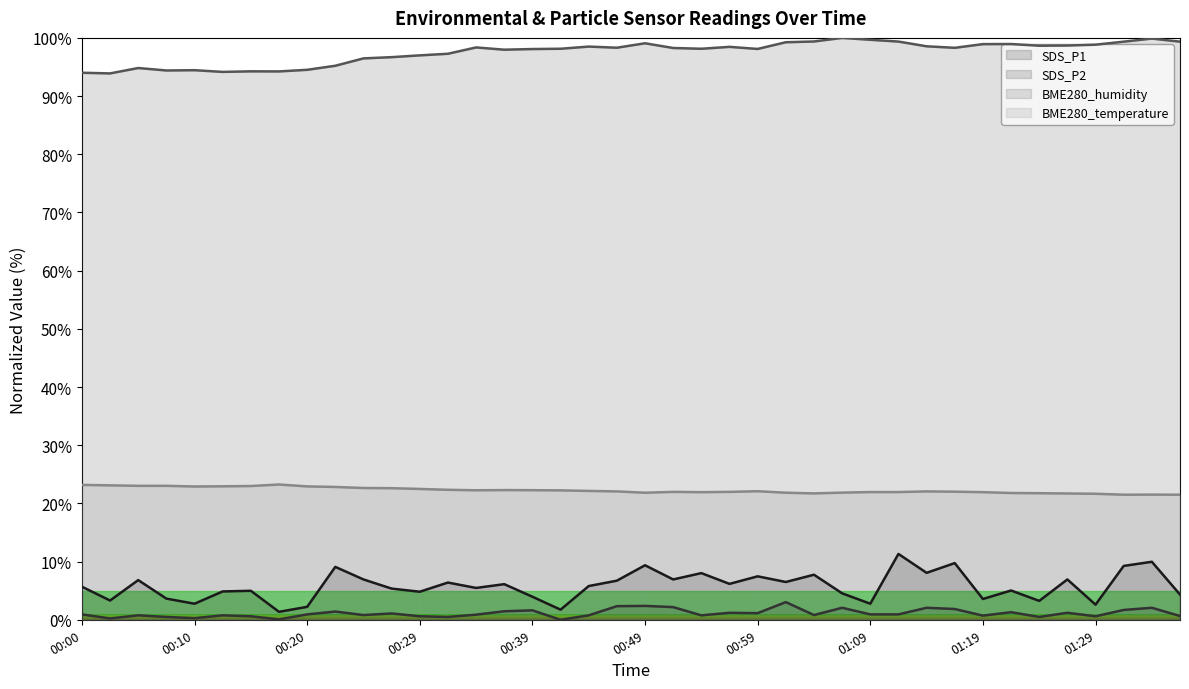

What is the sum of all SDS_P2 values?

44.5